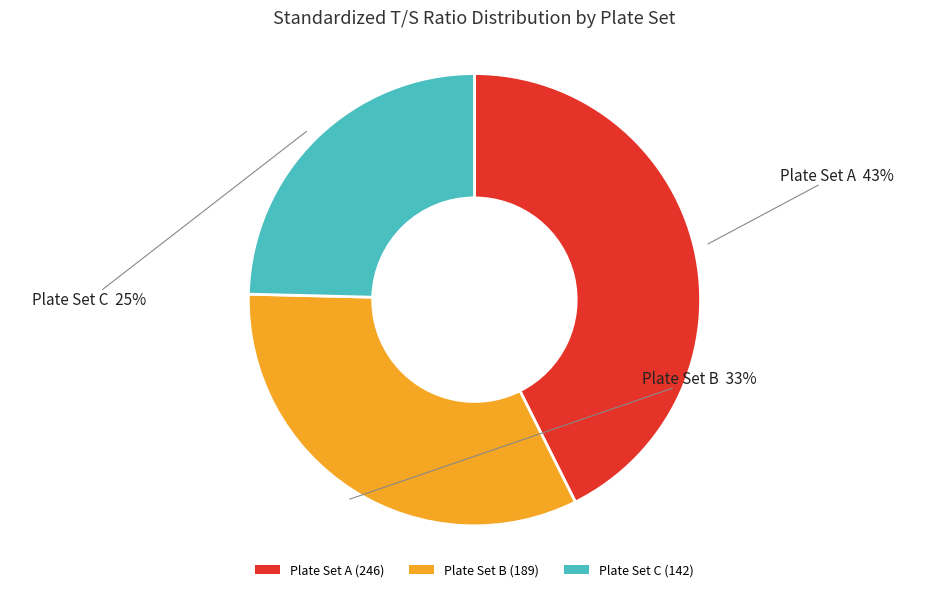

Combined, do Plate Set B (189) and Plate Set A (246) account for over 50%?

Yes